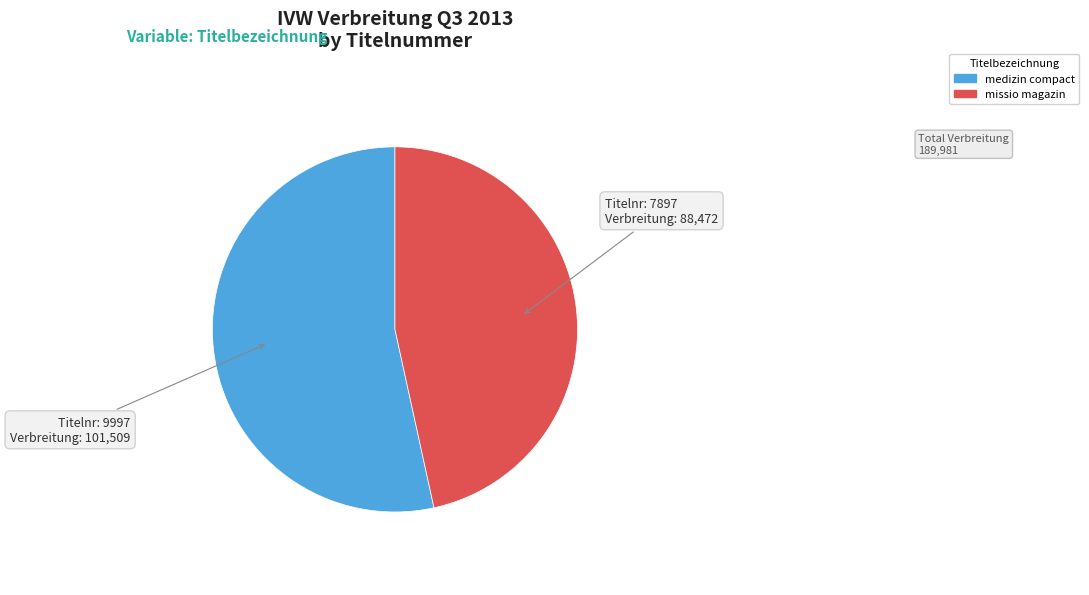

How many slices are in this pie chart?

2